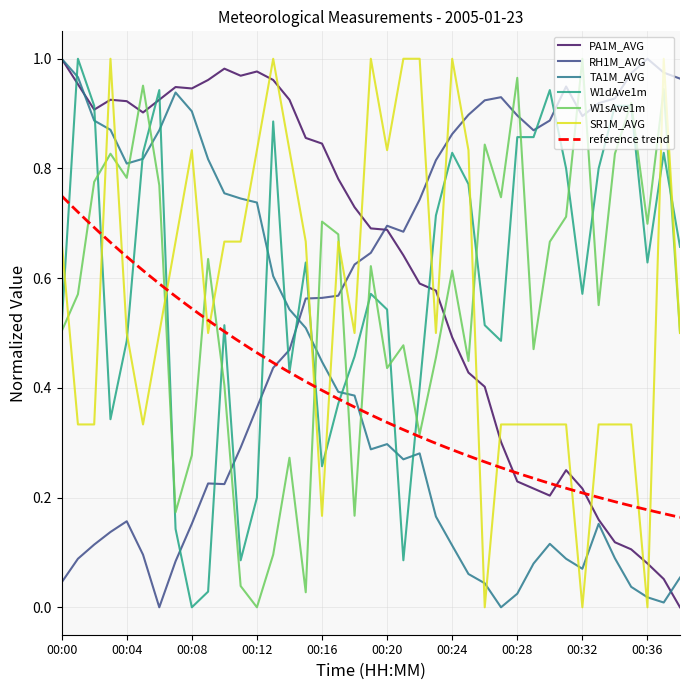

Where is the first local maximum for RH1M_AVG?

00:04